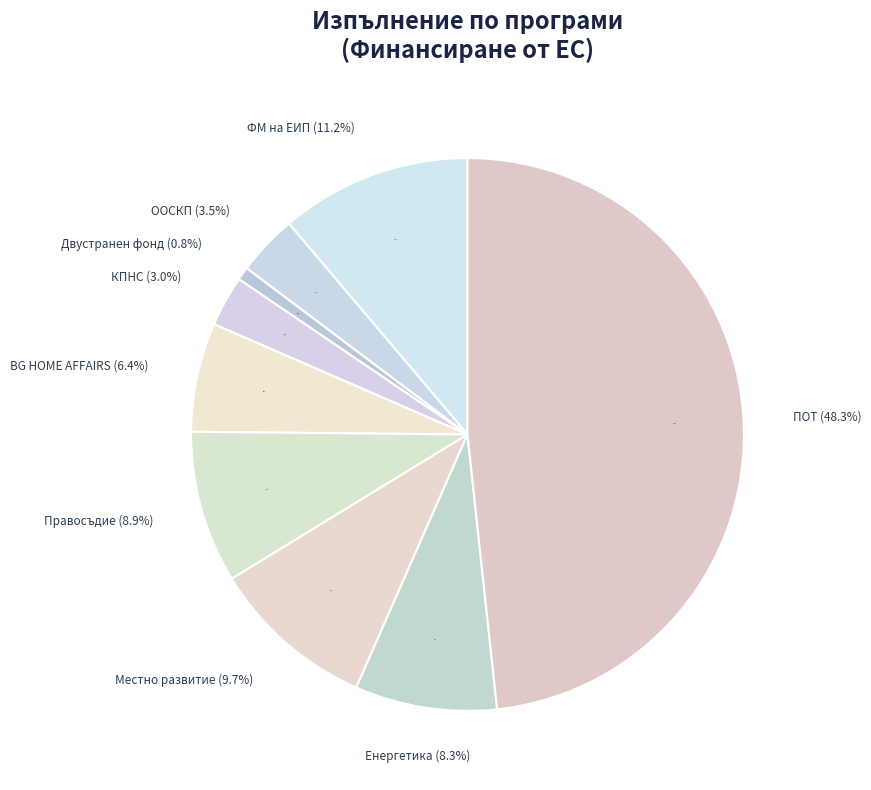

Is there any slice that represents more than half of the pie?

No